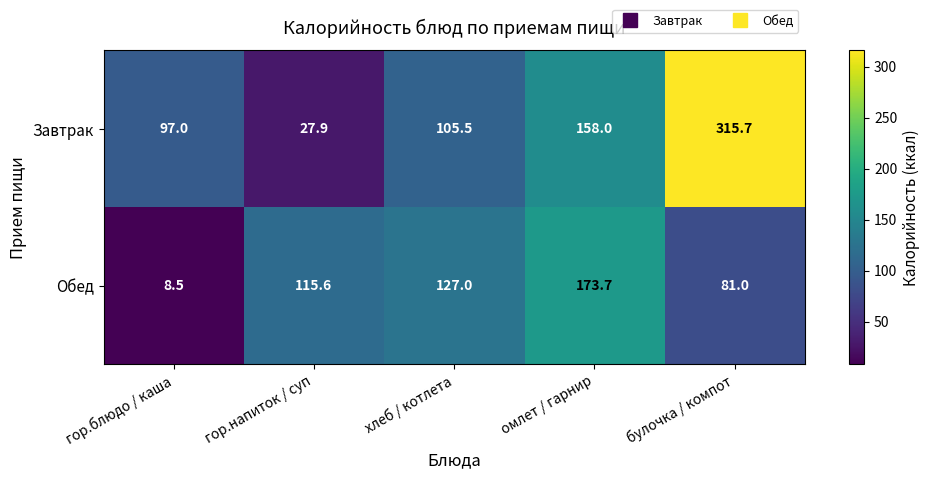

At which label does Обед reach its minimum?

гор.блюдо / каша